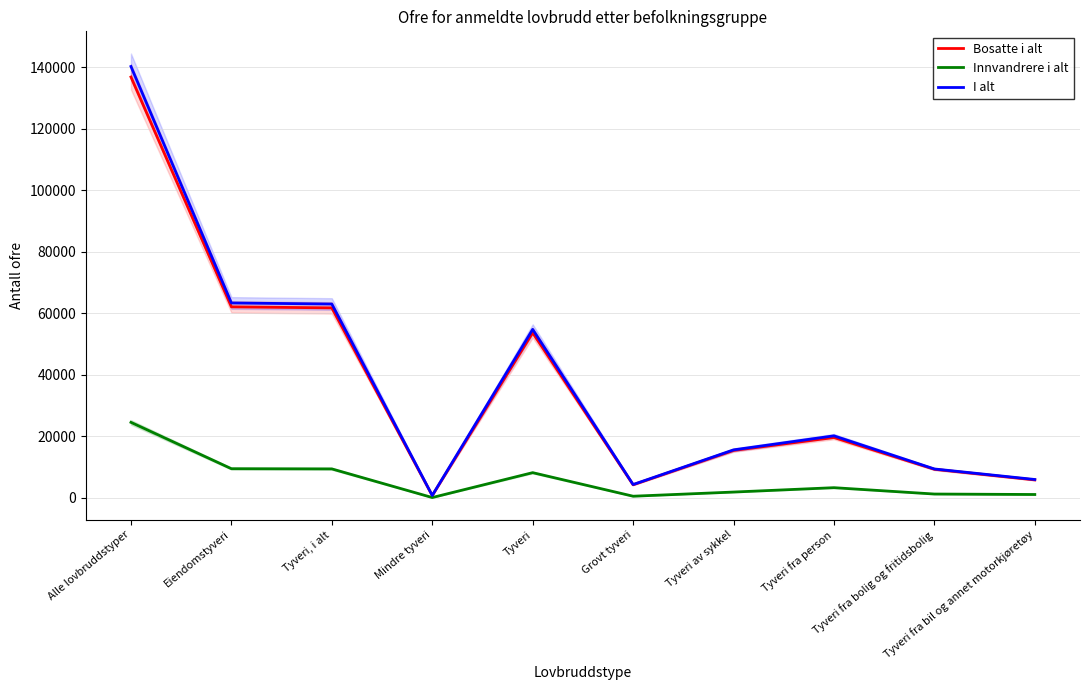

Count the number of data series in this chart.

3